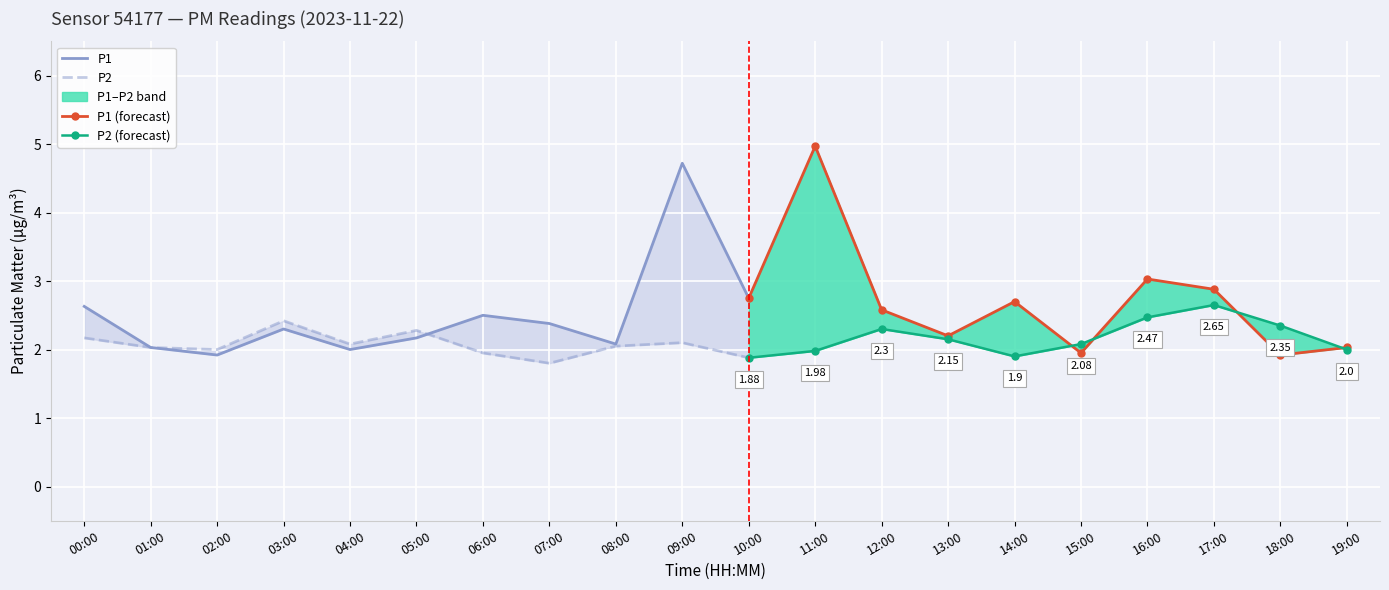

Which series has the largest range (max minus min)?

P1